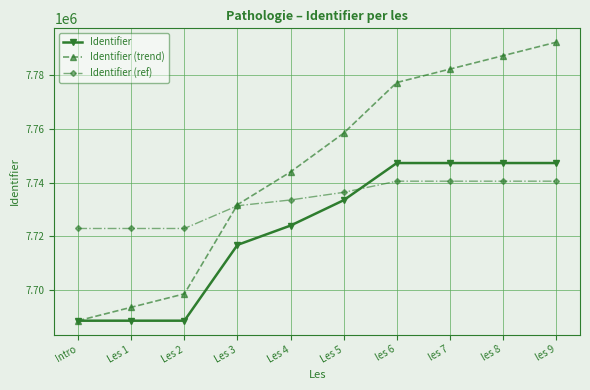

What is the difference between the Identifier (ref) values at les 7 and Les 4?

6988.2